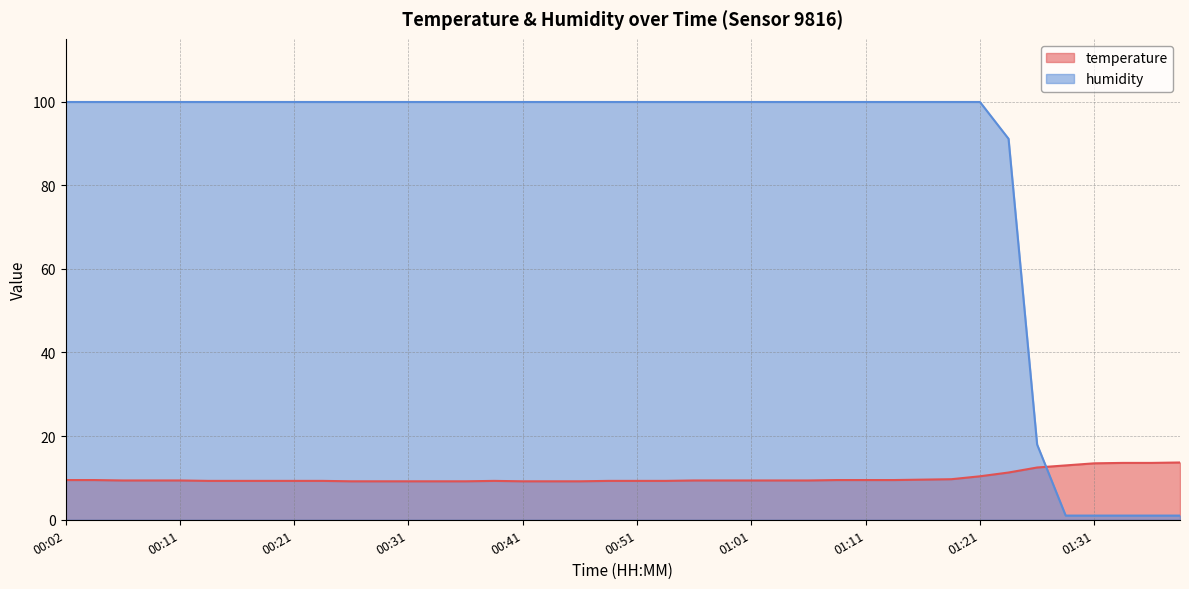

How many interior local peaks does the temperature series have?

1